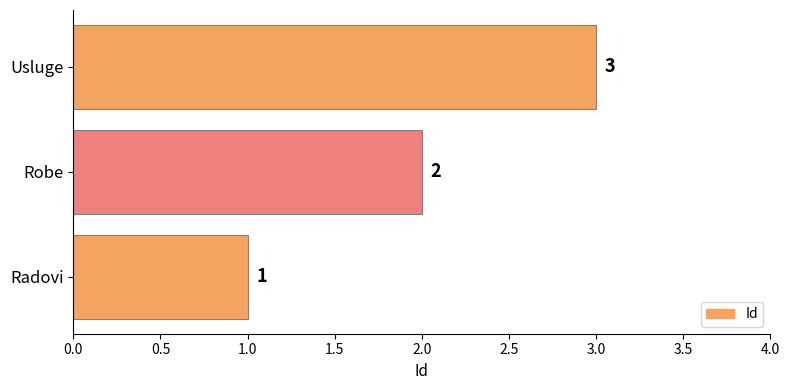

What is the sum of all values?

6